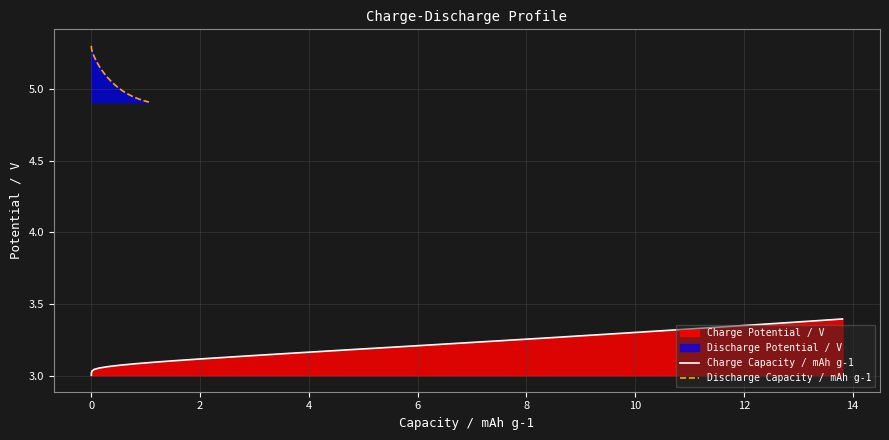

What is the average value of the Discharge Capacity / mAh g-1 series?

5.1